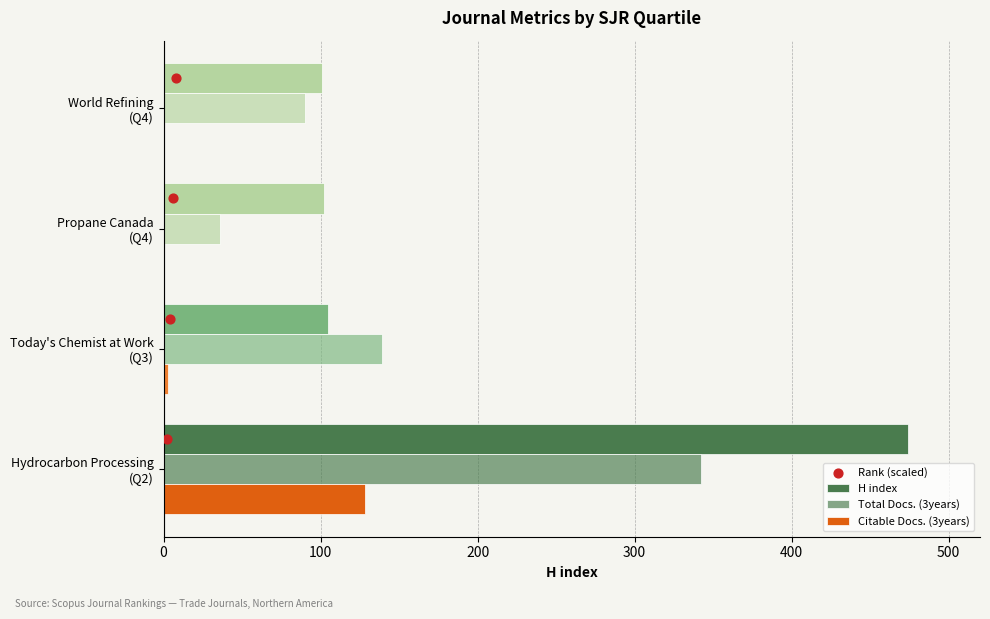

Which series has the widest spread of Y values?

H index